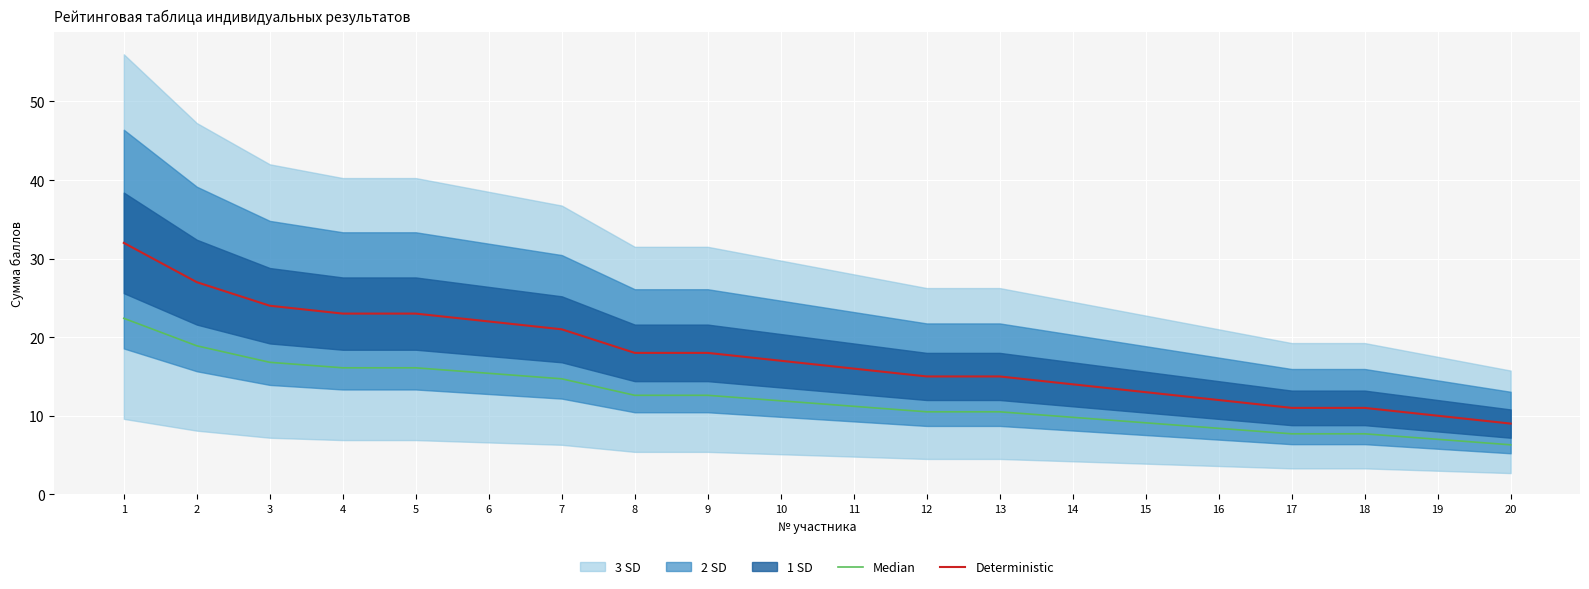

Reading right to left, transcribe all the data shown in this chart.

Median: 6.3	7.0	7.7	7.7	8.4	9.1	9.8	10.5	10.5	11.2	11.9	12.6	12.6	14.7	15.4	16.1	16.1	16.8	18.9	22.4
Deterministic: 9.0	10.0	11.0	11.0	12.0	13.0	14.0	15.0	15.0	16.0	17.0	18.0	18.0	21.0	22.0	23.0	23.0	24.0	27.0	32.0